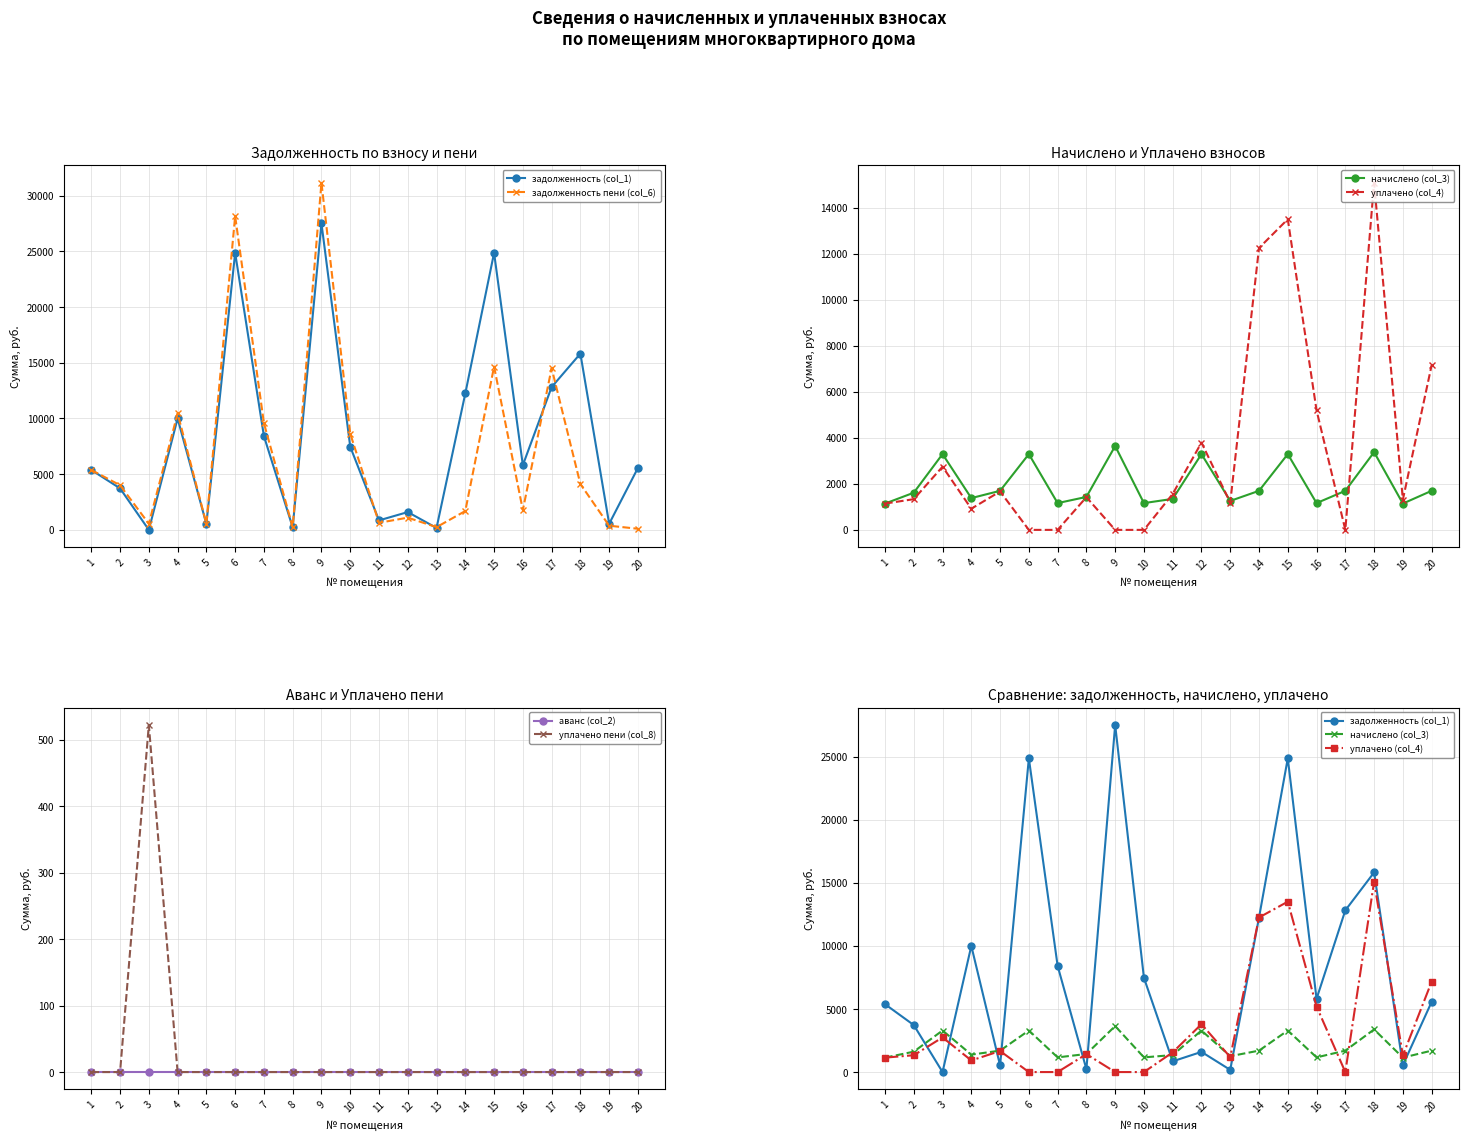

How many lines are shown in the chart?

6